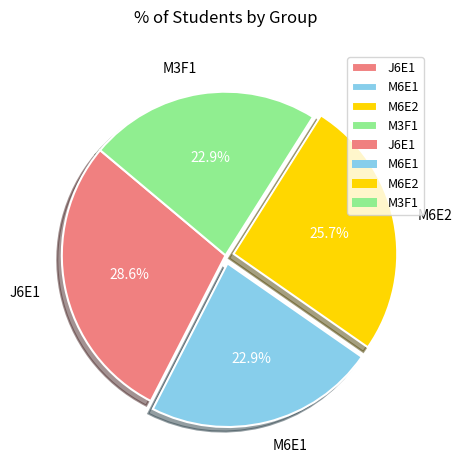

Does any single category account for the majority?

No